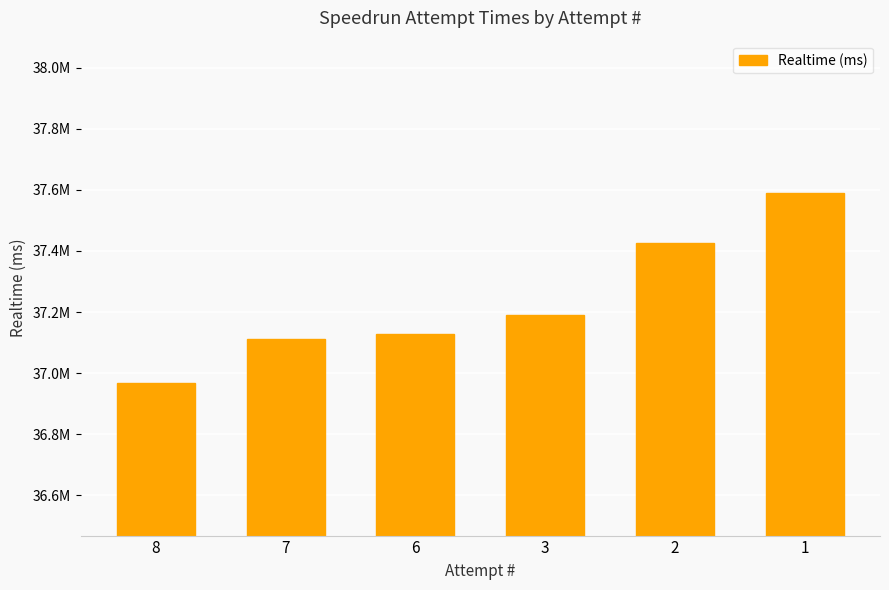

True or false: the data shows 21248991 at 8.

False